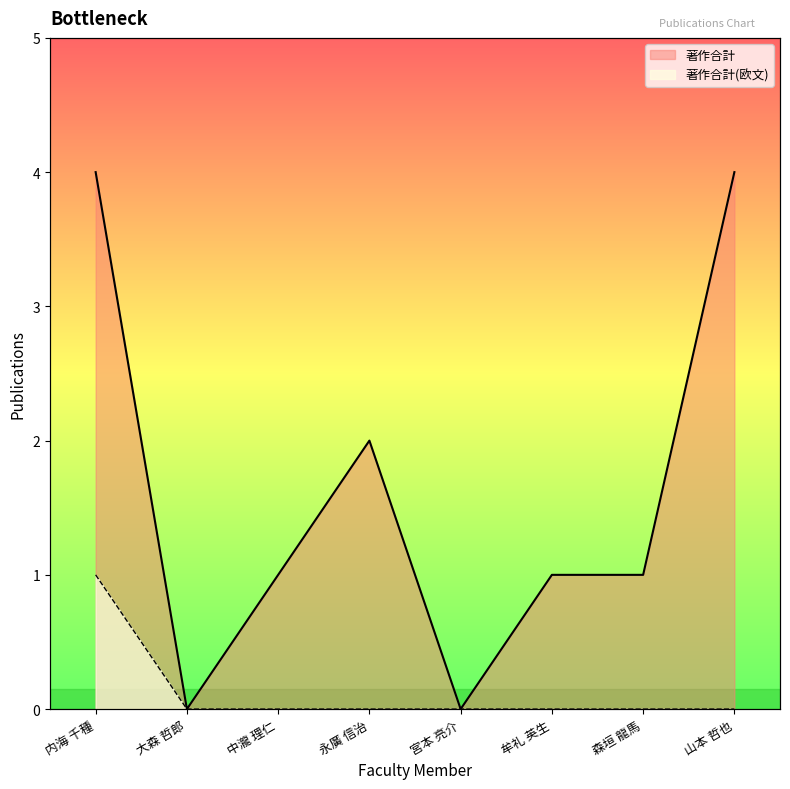

Which has a higher value, 大森 哲郎 or 中瀧 理仁?

中瀧 理仁